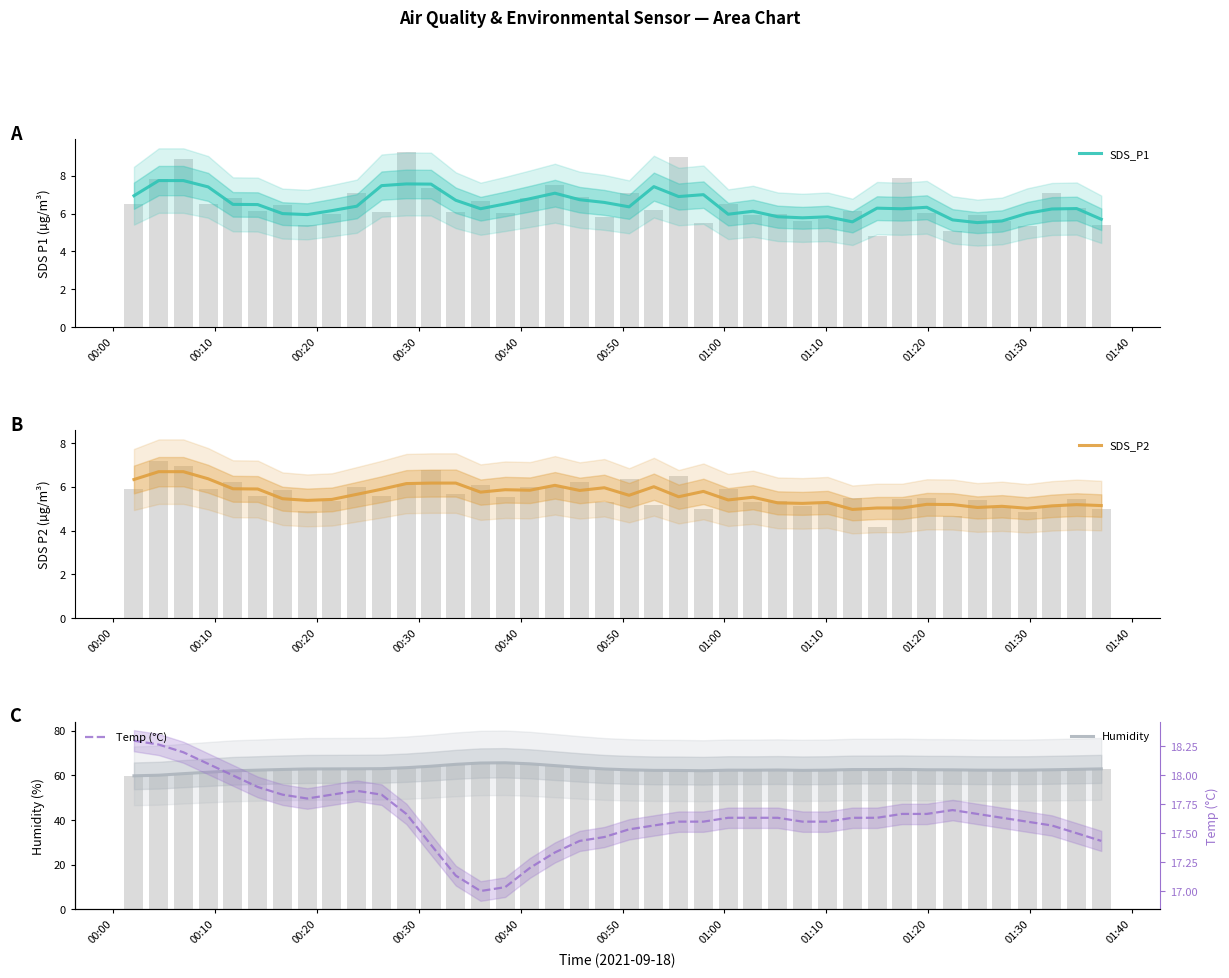

What is the smallest value displayed?

5.0